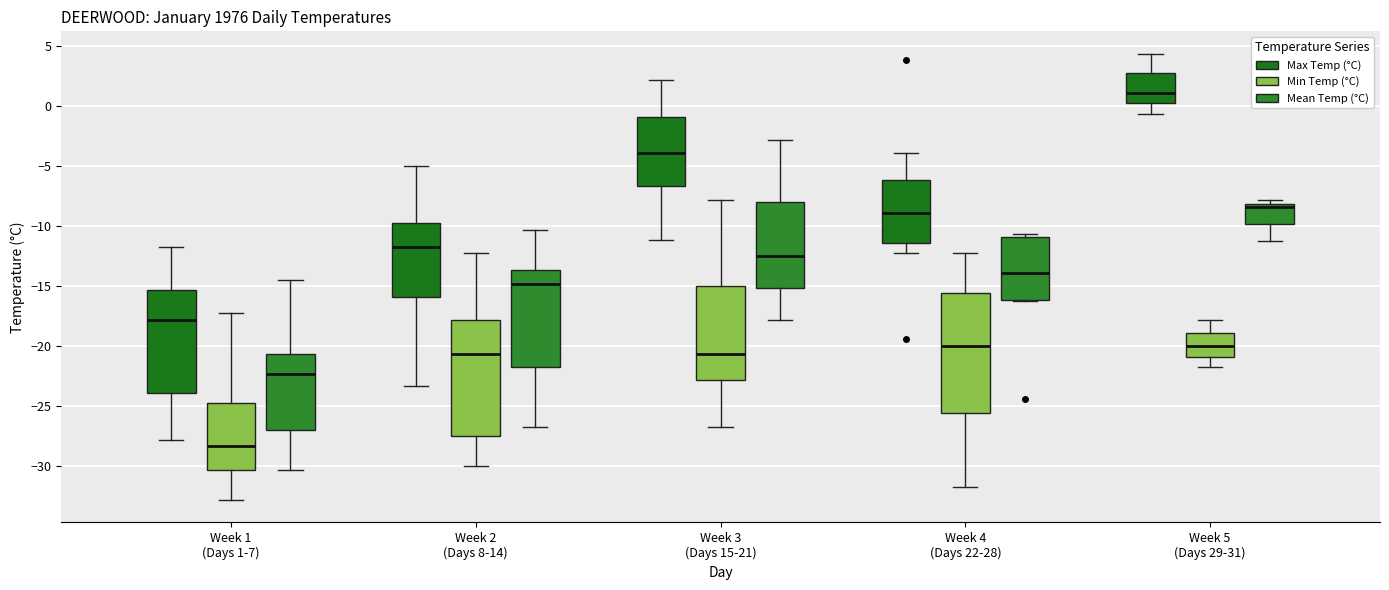

Where does the upper whisker of the box for Week 5 (Days 29-31) (Max Temp (°C)) end on the y-axis? The values are not printed on the chart, so give them approximately, as read against the axis.

4.5